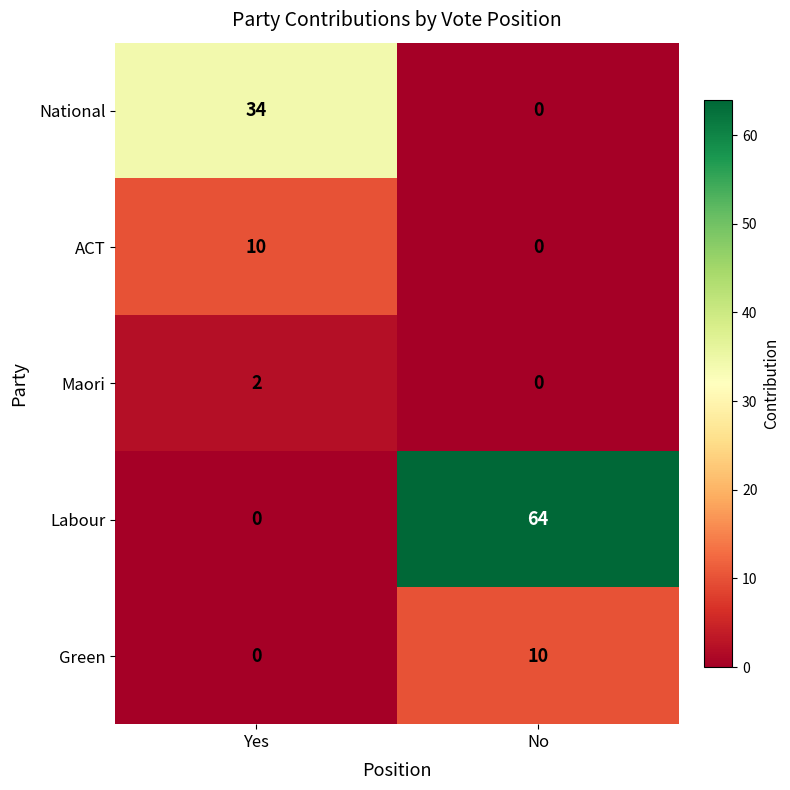

Which series has the largest total across all categories?

Labour